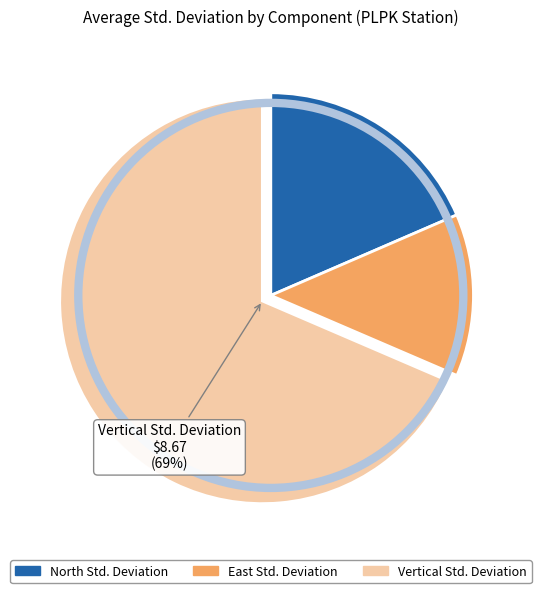

What percentage is the East Std. Deviation slice, to the nearest percent?

13%